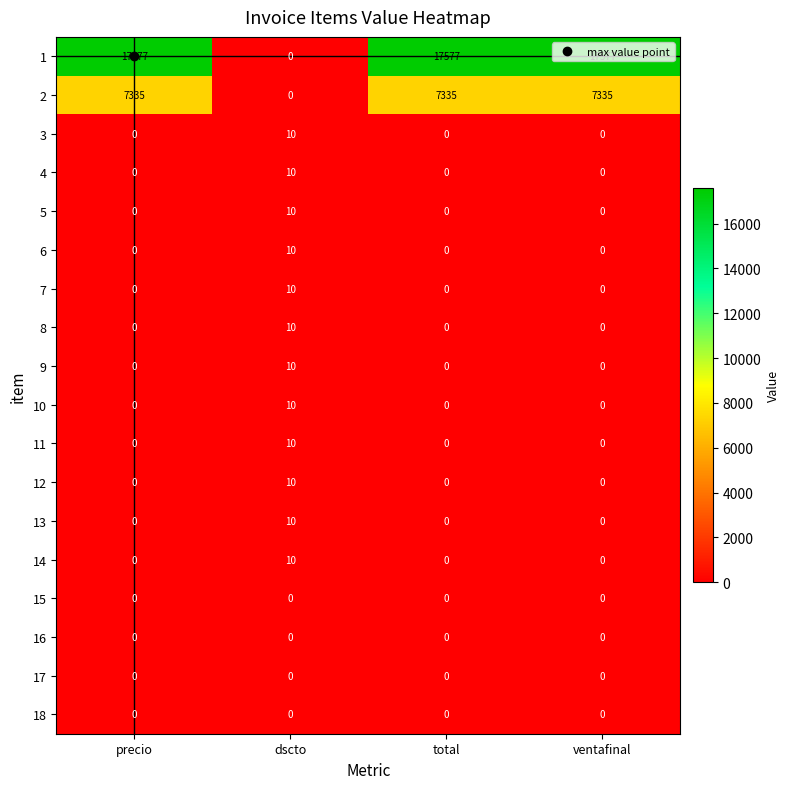

Count the 7 values in the range 0 to 10.

4